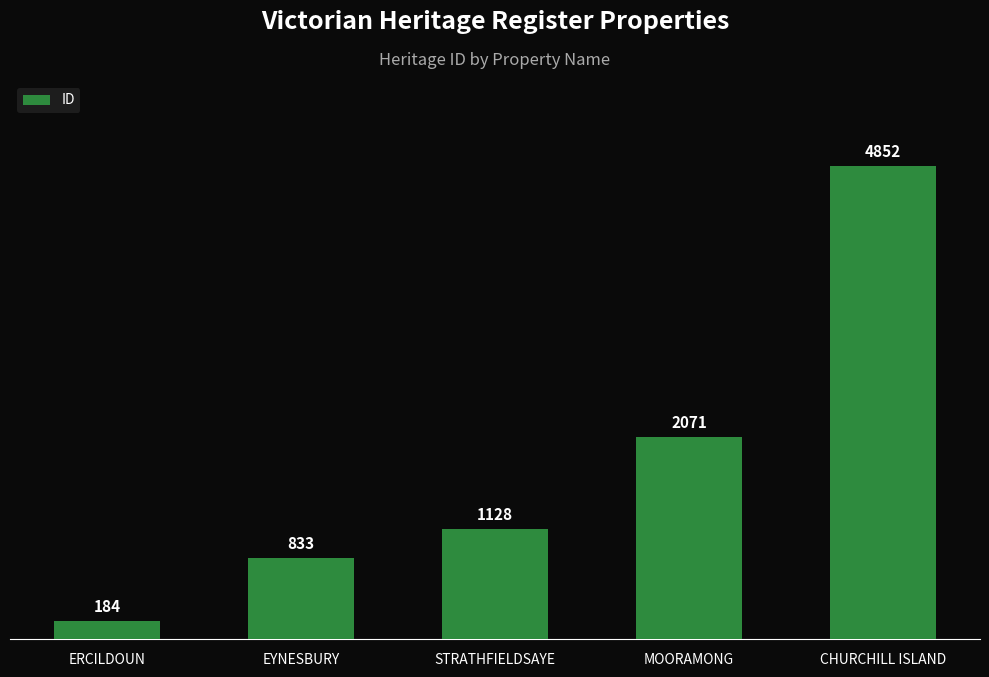

Reading left to right, transcribe all the data shown in this chart.

184	833	1128	2071	4852